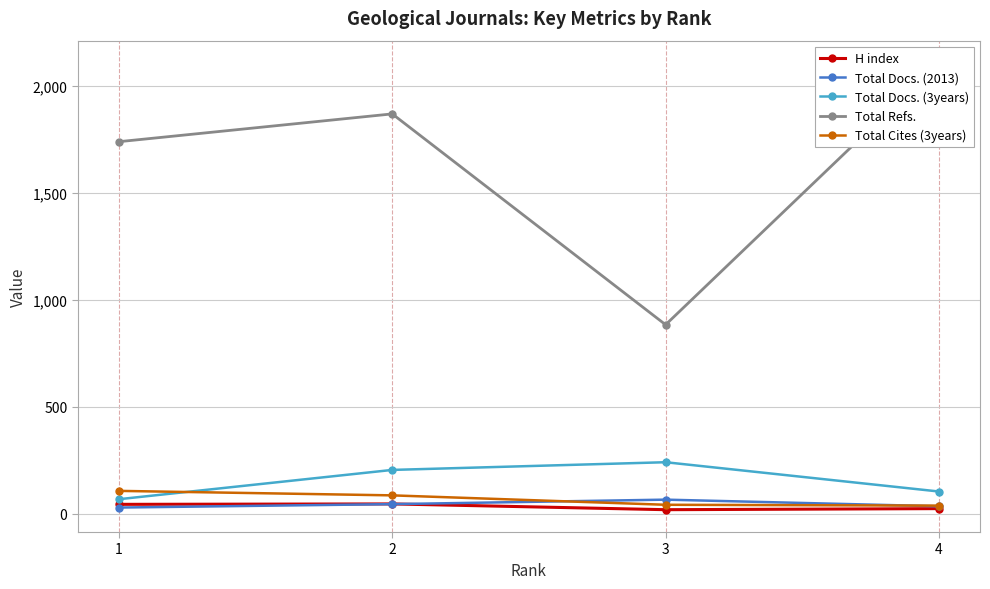

How many lines are shown in the chart?

5